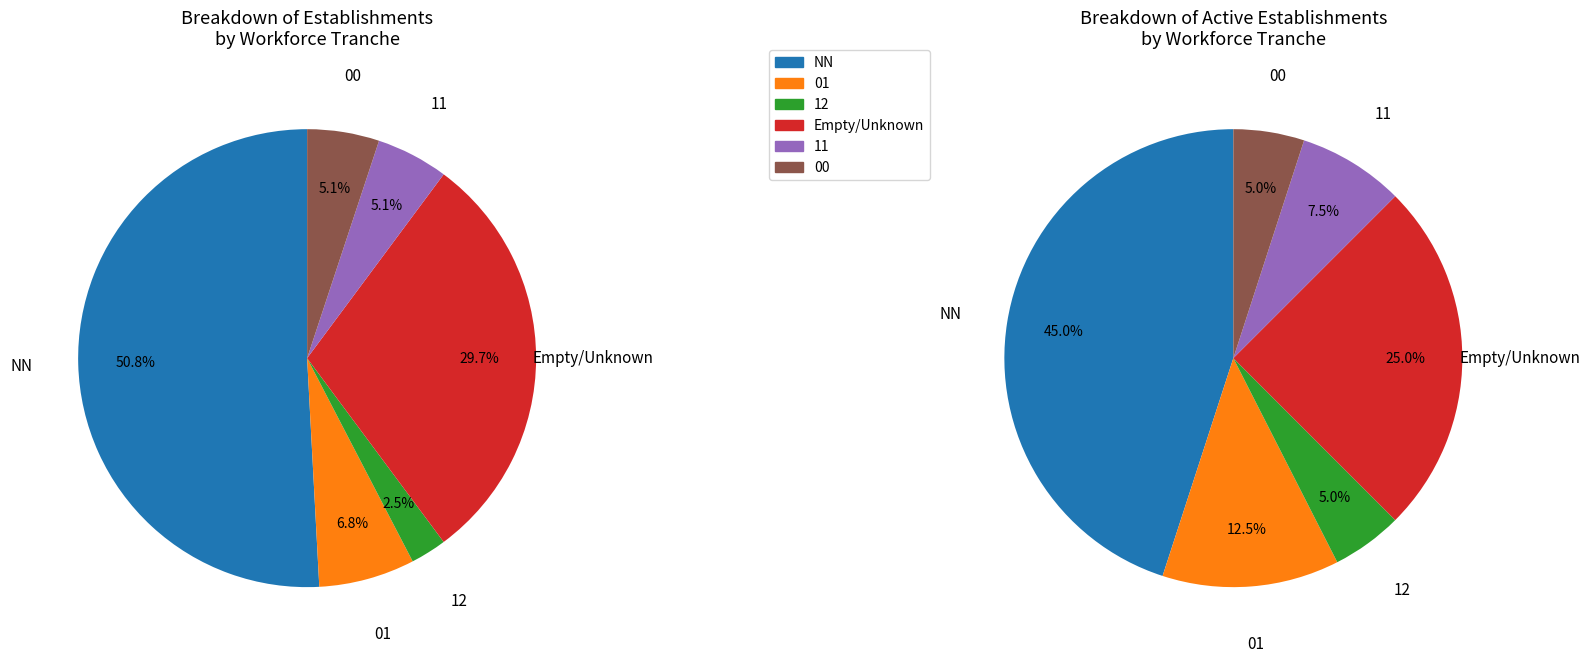

The 01 slice represents 19% of the pie. True or false?

False